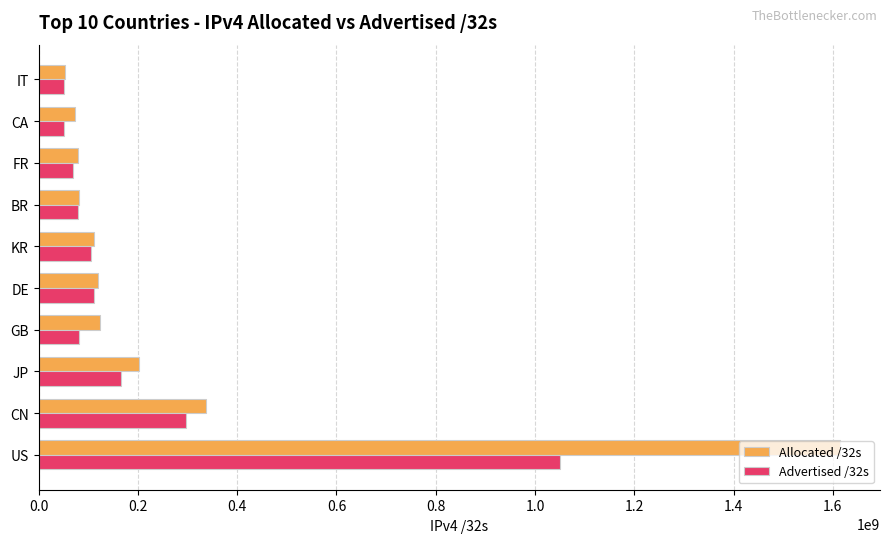

Rank the series by their average value, from highest to lowest.

Allocated /32s, Advertised /32s